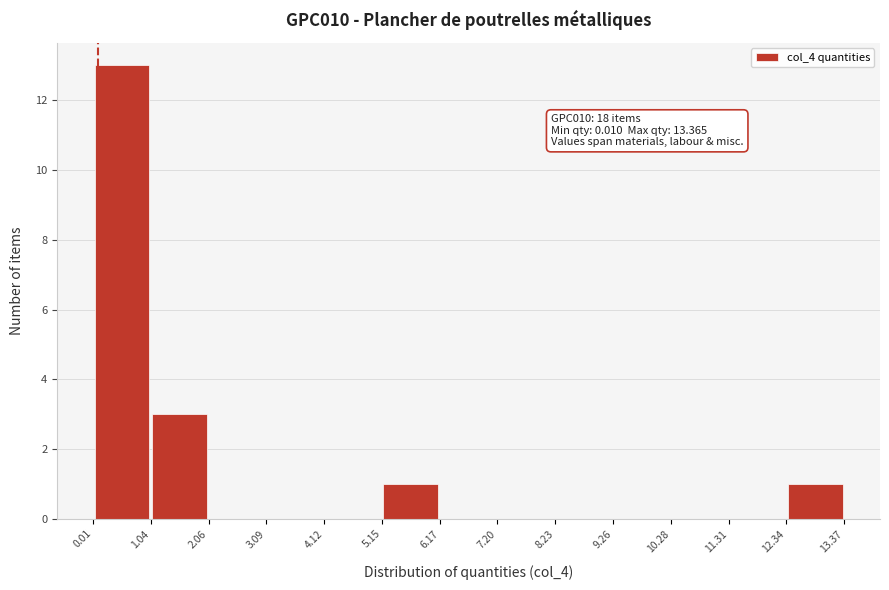

Over which range of the x-axis is the bar tallest?

0.01 to 1.04